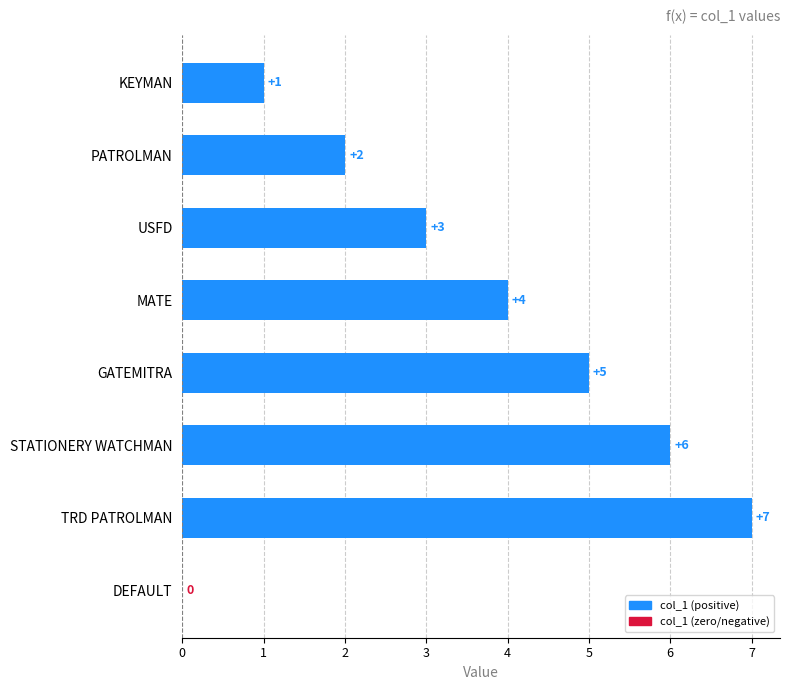

True or false: the data shows 5 at GATEMITRA.

True